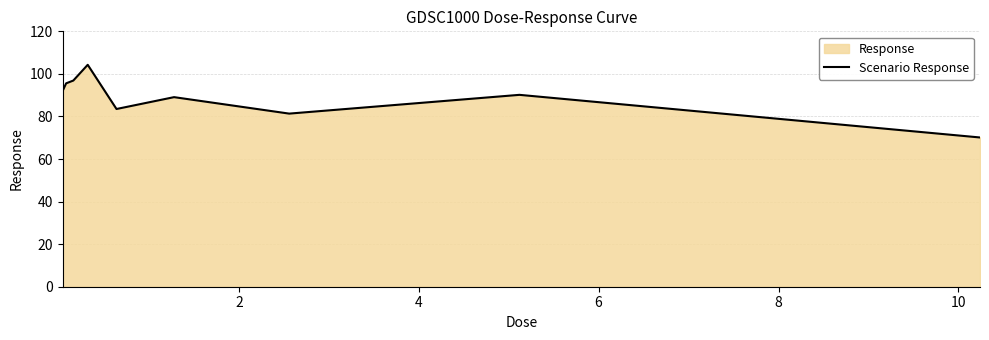

What is the minimum value shown in the chart?

70.1